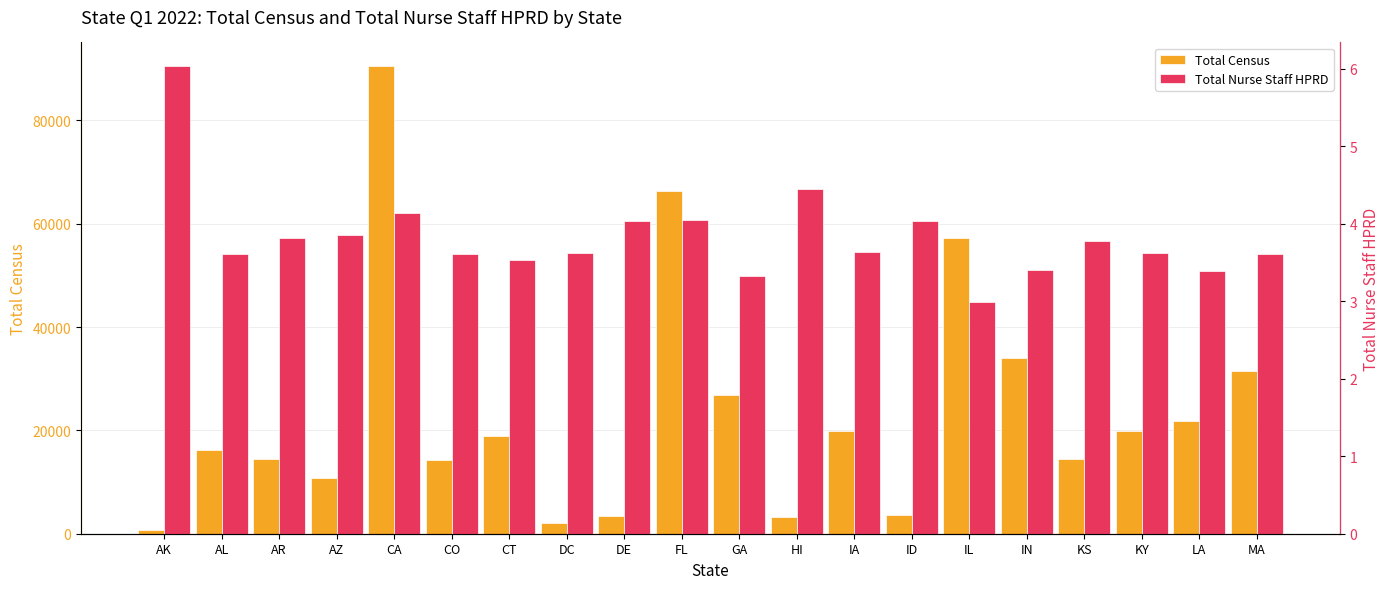

Count the number of categories in the chart.

20